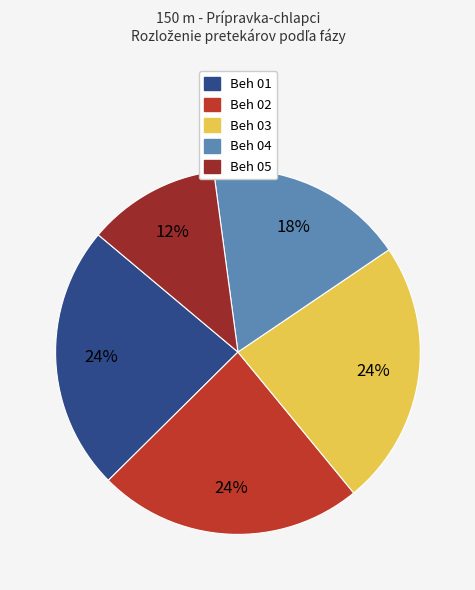

Which slice is the largest?

Beh 01